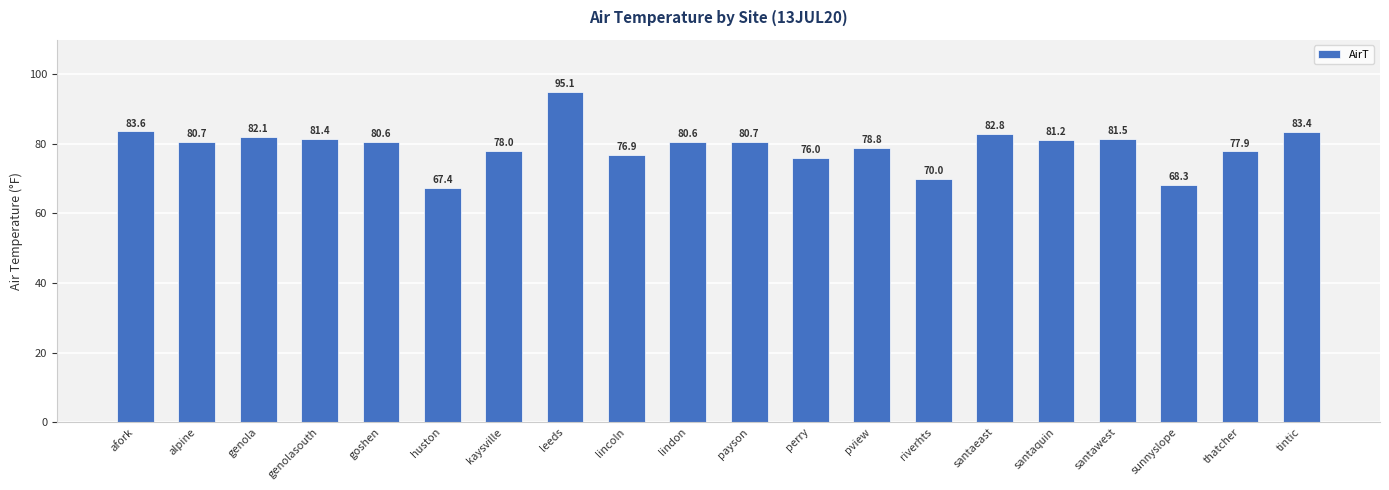

The chart shows a value of 38.8 at thatcher. True or false?

False